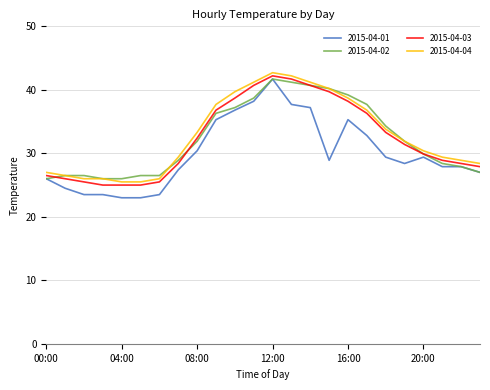

What is the sum of all 2015-04-04 values?

788.4